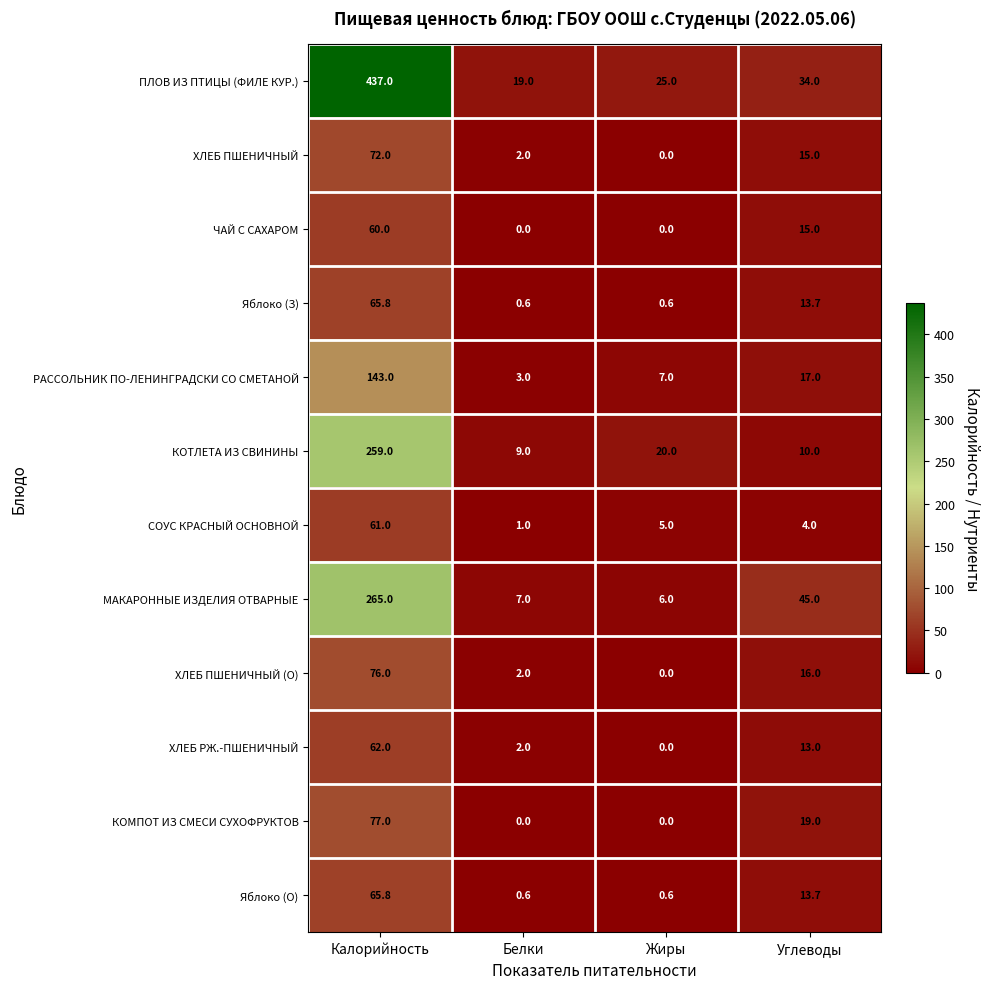

At how many categories does at least one series exceed 422?

1